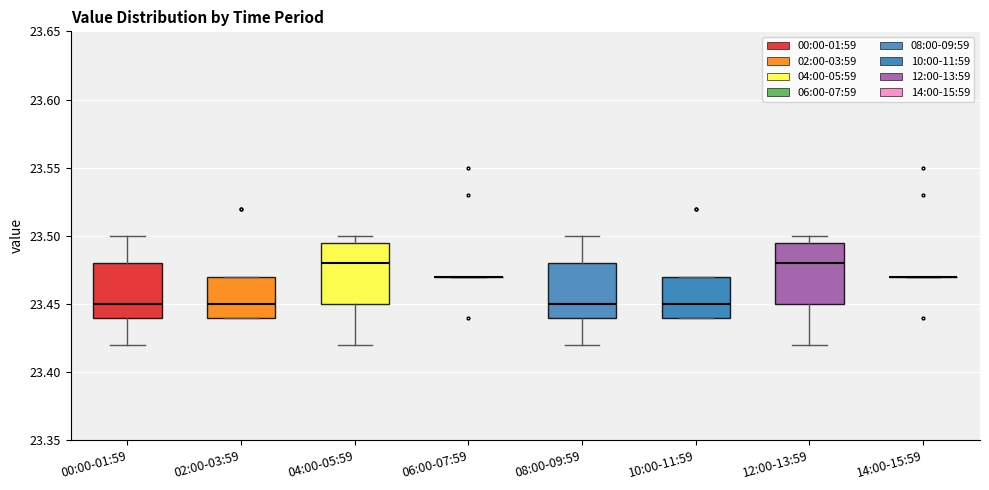

Reading left to right, transcribe this box plot: for each box, give where its median line is, the range the box spans, and where its two whiskers end, as read against the y-axis. The values are not printed on the chart, so give them approximately, as read against the axis.

00:00-01:59: median 23.450, box 23.440 to 23.480, whiskers 23.420 to 23.500
02:00-03:59: median 23.450, box 23.440 to 23.470, whiskers 23.440 to 23.470
04:00-05:59: median 23.480, box 23.450 to 23.495, whiskers 23.420 to 23.500
06:00-07:59: box collapsed to a line at 23.470, whiskers 23.470 to 23.470
08:00-09:59: median 23.450, box 23.440 to 23.480, whiskers 23.420 to 23.500
10:00-11:59: median 23.450, box 23.440 to 23.470, whiskers 23.440 to 23.470
12:00-13:59: median 23.480, box 23.450 to 23.495, whiskers 23.420 to 23.500
14:00-15:59: box collapsed to a line at 23.470, whiskers 23.470 to 23.470